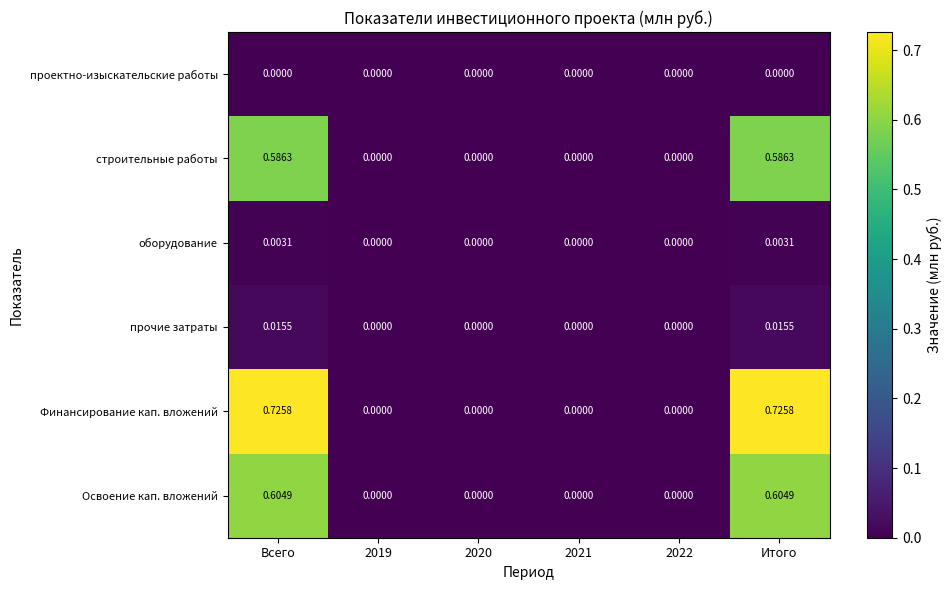

Which series has the largest total across all categories?

Финансирование кап. вложений